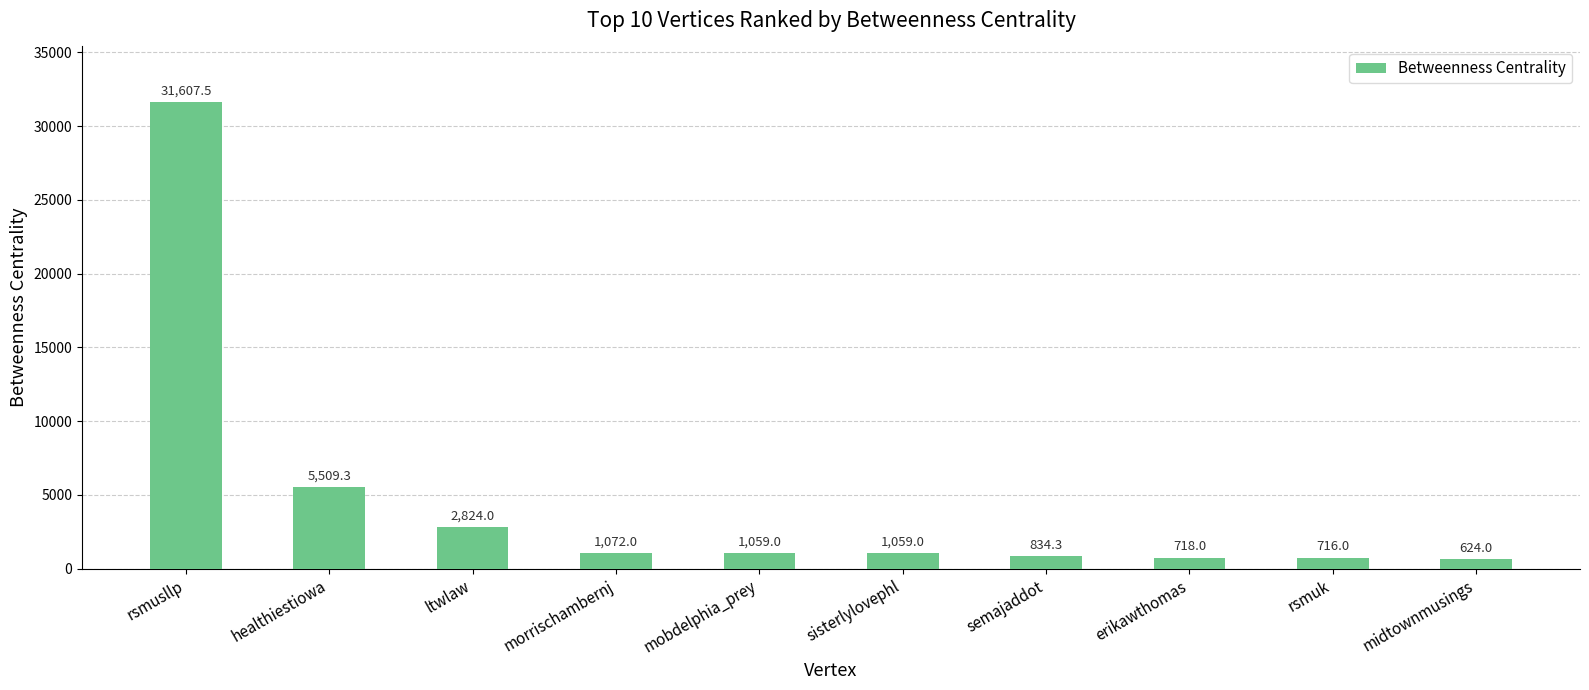

What is the label of the 9th bar from the left?

rsmuk